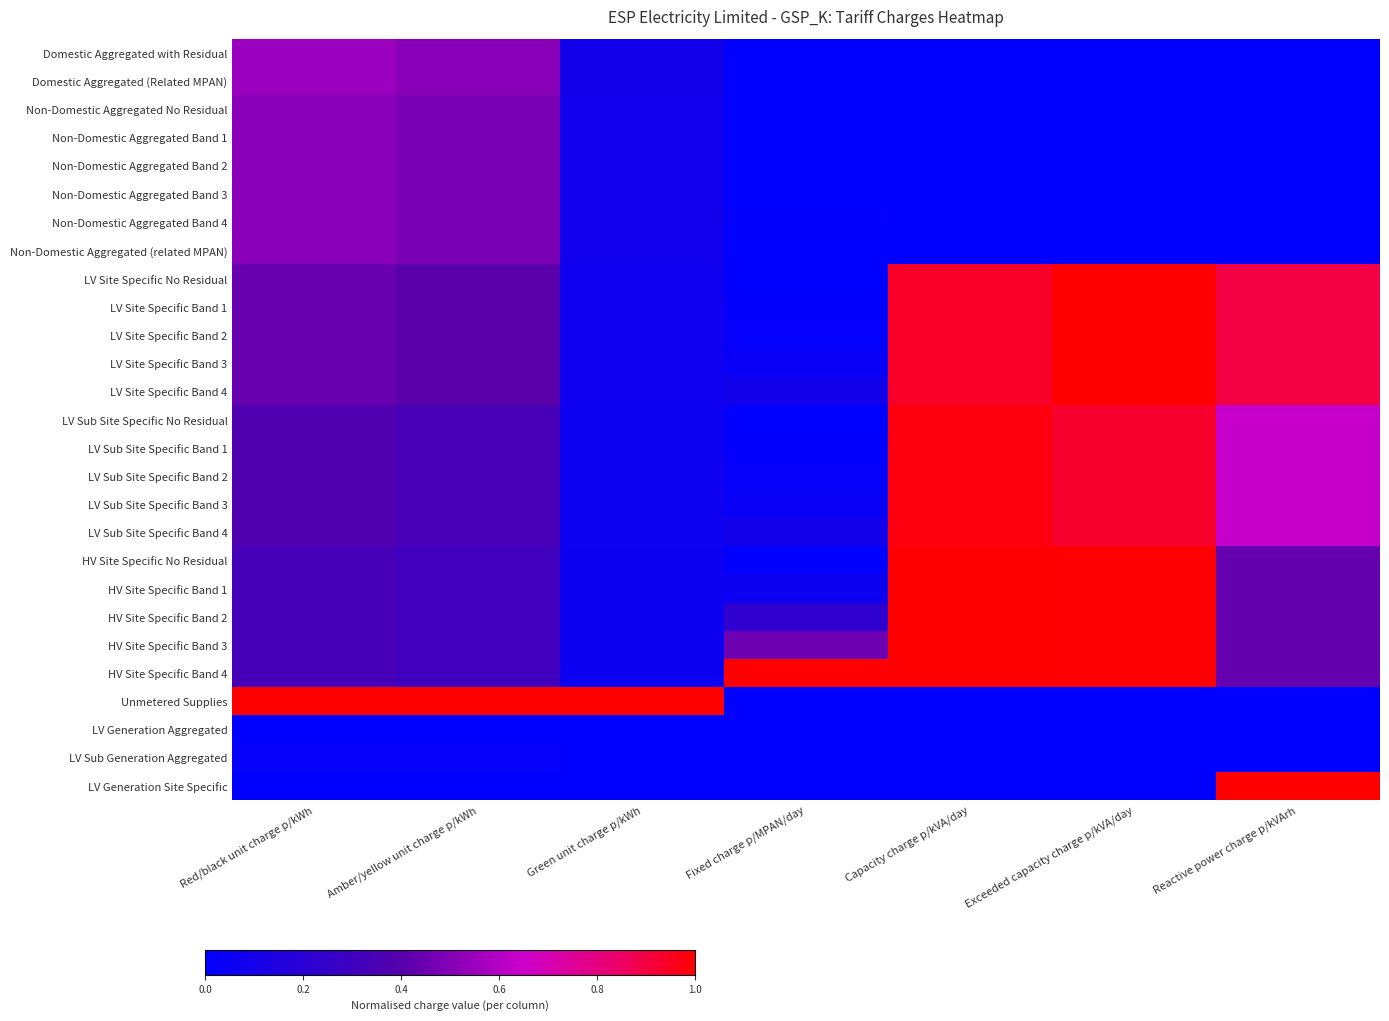

Reading left to right, transcribe all the data shown in this chart.

Domestic Aggregated with Residual: Red/black unit charge p/kWh=0.5	Amber/yellow unit charge p/kWh=0.5	Green unit charge p/kWh=0.1	Fixed charge p/MPAN/day=0.0	Capacity charge p/kVA/day=0.0	Exceeded capacity charge p/kVA/day=0.0	Reactive power charge p/kVArh=0.0
Domestic Aggregated (Related MPAN): Red/black unit charge p/kWh=0.5	Amber/yellow unit charge p/kWh=0.5	Green unit charge p/kWh=0.1	Fixed charge p/MPAN/day=0.0	Capacity charge p/kVA/day=0.0	Exceeded capacity charge p/kVA/day=0.0	Reactive power charge p/kVArh=0.0
Non-Domestic Aggregated No Residual: Red/black unit charge p/kWh=0.5	Amber/yellow unit charge p/kWh=0.5	Green unit charge p/kWh=0.1	Fixed charge p/MPAN/day=0.0	Capacity charge p/kVA/day=0.0	Exceeded capacity charge p/kVA/day=0.0	Reactive power charge p/kVArh=0.0
Non-Domestic Aggregated Band 1: Red/black unit charge p/kWh=0.5	Amber/yellow unit charge p/kWh=0.5	Green unit charge p/kWh=0.1	Fixed charge p/MPAN/day=0.0	Capacity charge p/kVA/day=0.0	Exceeded capacity charge p/kVA/day=0.0	Reactive power charge p/kVArh=0.0
Non-Domestic Aggregated Band 2: Red/black unit charge p/kWh=0.5	Amber/yellow unit charge p/kWh=0.5	Green unit charge p/kWh=0.1	Fixed charge p/MPAN/day=0.0	Capacity charge p/kVA/day=0.0	Exceeded capacity charge p/kVA/day=0.0	Reactive power charge p/kVArh=0.0
Non-Domestic Aggregated Band 3: Red/black unit charge p/kWh=0.5	Amber/yellow unit charge p/kWh=0.5	Green unit charge p/kWh=0.1	Fixed charge p/MPAN/day=0.0	Capacity charge p/kVA/day=0.0	Exceeded capacity charge p/kVA/day=0.0	Reactive power charge p/kVArh=0.0
Non-Domestic Aggregated Band 4: Red/black unit charge p/kWh=0.5	Amber/yellow unit charge p/kWh=0.5	Green unit charge p/kWh=0.1	Fixed charge p/MPAN/day=0.0	Capacity charge p/kVA/day=0.0	Exceeded capacity charge p/kVA/day=0.0	Reactive power charge p/kVArh=0.0
Non-Domestic Aggregated (related MPAN): Red/black unit charge p/kWh=0.5	Amber/yellow unit charge p/kWh=0.5	Green unit charge p/kWh=0.1	Fixed charge p/MPAN/day=0.0	Capacity charge p/kVA/day=0.0	Exceeded capacity charge p/kVA/day=0.0	Reactive power charge p/kVArh=0.0
LV Site Specific No Residual: Red/black unit charge p/kWh=0.4	Amber/yellow unit charge p/kWh=0.4	Green unit charge p/kWh=0.1	Fixed charge p/MPAN/day=0.0	Capacity charge p/kVA/day=0.9	Exceeded capacity charge p/kVA/day=1.0	Reactive power charge p/kVArh=0.9
LV Site Specific Band 1: Red/black unit charge p/kWh=0.4	Amber/yellow unit charge p/kWh=0.4	Green unit charge p/kWh=0.1	Fixed charge p/MPAN/day=0.0	Capacity charge p/kVA/day=0.9	Exceeded capacity charge p/kVA/day=1.0	Reactive power charge p/kVArh=0.9
LV Site Specific Band 2: Red/black unit charge p/kWh=0.4	Amber/yellow unit charge p/kWh=0.4	Green unit charge p/kWh=0.1	Fixed charge p/MPAN/day=0.0	Capacity charge p/kVA/day=0.9	Exceeded capacity charge p/kVA/day=1.0	Reactive power charge p/kVArh=0.9
LV Site Specific Band 3: Red/black unit charge p/kWh=0.4	Amber/yellow unit charge p/kWh=0.4	Green unit charge p/kWh=0.1	Fixed charge p/MPAN/day=0.0	Capacity charge p/kVA/day=0.9	Exceeded capacity charge p/kVA/day=1.0	Reactive power charge p/kVArh=0.9
LV Site Specific Band 4: Red/black unit charge p/kWh=0.4	Amber/yellow unit charge p/kWh=0.4	Green unit charge p/kWh=0.1	Fixed charge p/MPAN/day=0.1	Capacity charge p/kVA/day=0.9	Exceeded capacity charge p/kVA/day=1.0	Reactive power charge p/kVArh=0.9
LV Sub Site Specific No Residual: Red/black unit charge p/kWh=0.4	Amber/yellow unit charge p/kWh=0.3	Green unit charge p/kWh=0.1	Fixed charge p/MPAN/day=0.0	Capacity charge p/kVA/day=1.0	Exceeded capacity charge p/kVA/day=0.9	Reactive power charge p/kVArh=0.6
LV Sub Site Specific Band 1: Red/black unit charge p/kWh=0.4	Amber/yellow unit charge p/kWh=0.3	Green unit charge p/kWh=0.1	Fixed charge p/MPAN/day=0.0	Capacity charge p/kVA/day=1.0	Exceeded capacity charge p/kVA/day=0.9	Reactive power charge p/kVArh=0.6
LV Sub Site Specific Band 2: Red/black unit charge p/kWh=0.4	Amber/yellow unit charge p/kWh=0.3	Green unit charge p/kWh=0.1	Fixed charge p/MPAN/day=0.0	Capacity charge p/kVA/day=1.0	Exceeded capacity charge p/kVA/day=0.9	Reactive power charge p/kVArh=0.6
LV Sub Site Specific Band 3: Red/black unit charge p/kWh=0.4	Amber/yellow unit charge p/kWh=0.3	Green unit charge p/kWh=0.1	Fixed charge p/MPAN/day=0.0	Capacity charge p/kVA/day=1.0	Exceeded capacity charge p/kVA/day=0.9	Reactive power charge p/kVArh=0.6
LV Sub Site Specific Band 4: Red/black unit charge p/kWh=0.4	Amber/yellow unit charge p/kWh=0.3	Green unit charge p/kWh=0.1	Fixed charge p/MPAN/day=0.1	Capacity charge p/kVA/day=1.0	Exceeded capacity charge p/kVA/day=0.9	Reactive power charge p/kVArh=0.6
HV Site Specific No Residual: Red/black unit charge p/kWh=0.3	Amber/yellow unit charge p/kWh=0.3	Green unit charge p/kWh=0.1	Fixed charge p/MPAN/day=0.0	Capacity charge p/kVA/day=1.0	Exceeded capacity charge p/kVA/day=1.0	Reactive power charge p/kVArh=0.4
HV Site Specific Band 1: Red/black unit charge p/kWh=0.3	Amber/yellow unit charge p/kWh=0.3	Green unit charge p/kWh=0.1	Fixed charge p/MPAN/day=0.1	Capacity charge p/kVA/day=1.0	Exceeded capacity charge p/kVA/day=1.0	Reactive power charge p/kVArh=0.4
HV Site Specific Band 2: Red/black unit charge p/kWh=0.3	Amber/yellow unit charge p/kWh=0.3	Green unit charge p/kWh=0.1	Fixed charge p/MPAN/day=0.2	Capacity charge p/kVA/day=1.0	Exceeded capacity charge p/kVA/day=1.0	Reactive power charge p/kVArh=0.4
HV Site Specific Band 3: Red/black unit charge p/kWh=0.3	Amber/yellow unit charge p/kWh=0.3	Green unit charge p/kWh=0.1	Fixed charge p/MPAN/day=0.5	Capacity charge p/kVA/day=1.0	Exceeded capacity charge p/kVA/day=1.0	Reactive power charge p/kVArh=0.4
HV Site Specific Band 4: Red/black unit charge p/kWh=0.3	Amber/yellow unit charge p/kWh=0.3	Green unit charge p/kWh=0.1	Fixed charge p/MPAN/day=1.0	Capacity charge p/kVA/day=1.0	Exceeded capacity charge p/kVA/day=1.0	Reactive power charge p/kVArh=0.4
Unmetered Supplies: Red/black unit charge p/kWh=1.0	Amber/yellow unit charge p/kWh=1.0	Green unit charge p/kWh=1.0	Fixed charge p/MPAN/day=0.0	Capacity charge p/kVA/day=0.0	Exceeded capacity charge p/kVA/day=0.0	Reactive power charge p/kVArh=0.0
LV Generation Aggregated: Red/black unit charge p/kWh=0.0	Amber/yellow unit charge p/kWh=0.0	Green unit charge p/kWh=0.0	Fixed charge p/MPAN/day=0.0	Capacity charge p/kVA/day=0.0	Exceeded capacity charge p/kVA/day=0.0	Reactive power charge p/kVArh=0.0
LV Sub Generation Aggregated: Red/black unit charge p/kWh=0.0	Amber/yellow unit charge p/kWh=0.0	Green unit charge p/kWh=0.0	Fixed charge p/MPAN/day=0.0	Capacity charge p/kVA/day=0.0	Exceeded capacity charge p/kVA/day=0.0	Reactive power charge p/kVArh=0.0
LV Generation Site Specific: Red/black unit charge p/kWh=0.0	Amber/yellow unit charge p/kWh=0.0	Green unit charge p/kWh=0.0	Fixed charge p/MPAN/day=0.0	Capacity charge p/kVA/day=0.0	Exceeded capacity charge p/kVA/day=0.0	Reactive power charge p/kVArh=1.0